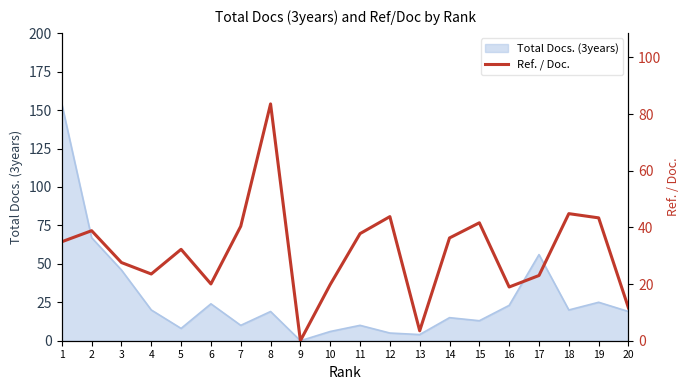

Does the chart display data point markers on the line(s)?

No